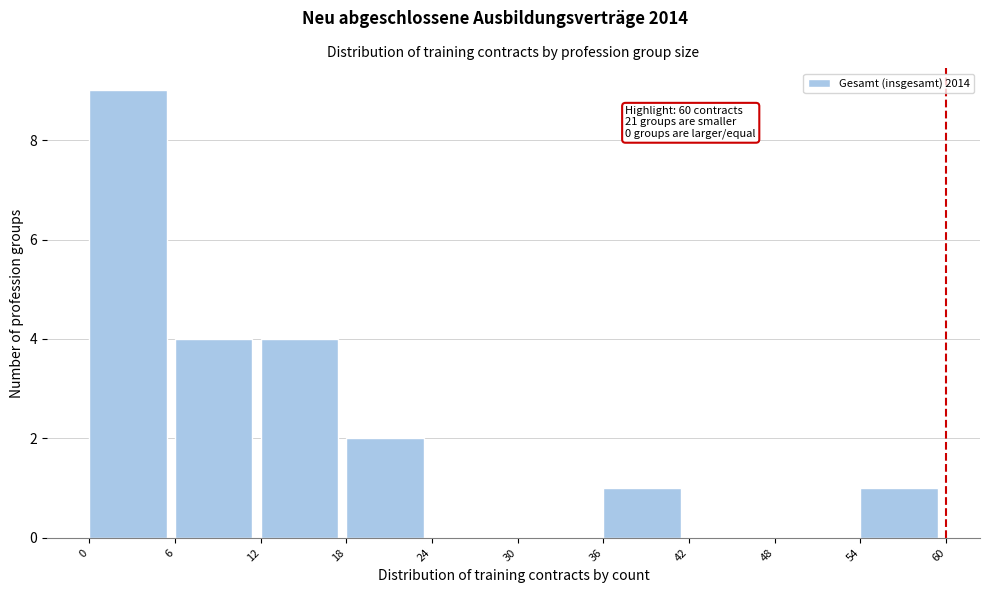

Which range on the x-axis has the tallest bar?

0 to 6